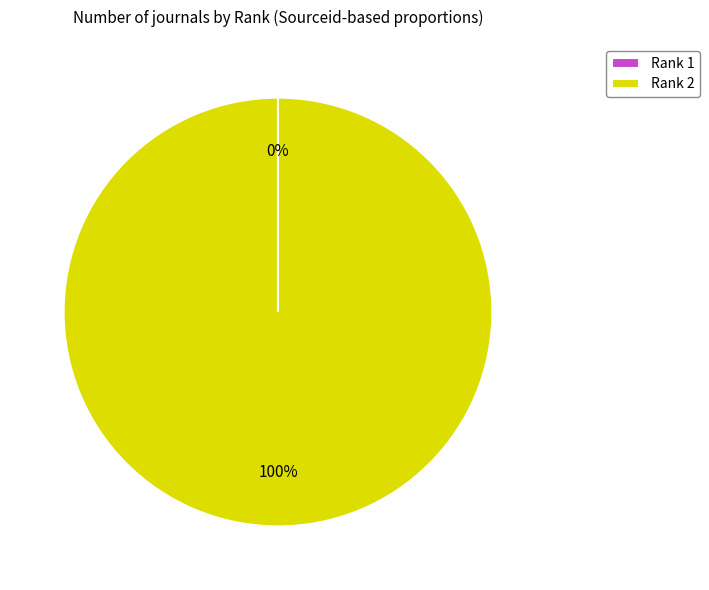

To the nearest percent, what is the average slice percentage?

50%